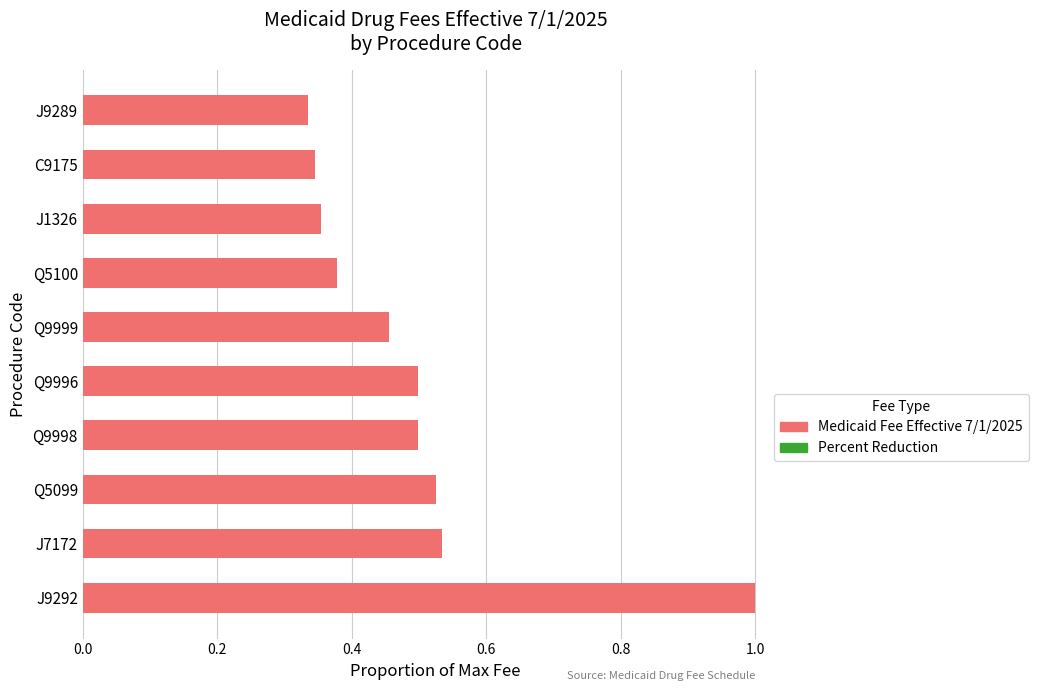

Between J9289 and Q5099, which is larger?

Q5099